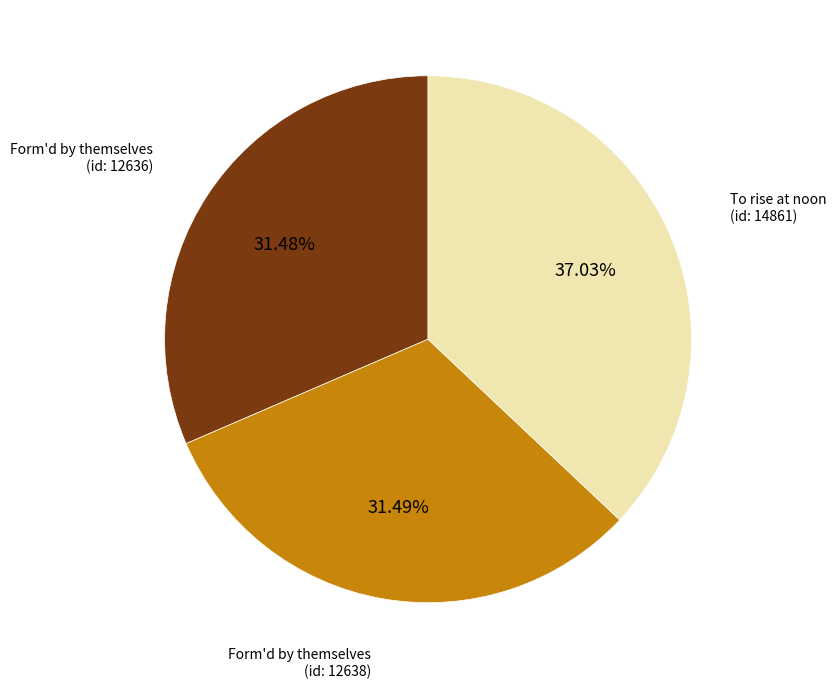

Between To rise at noon (id: 14861) and Form'd by themselves (id: 12636), which is larger?

To rise at noon (id: 14861)